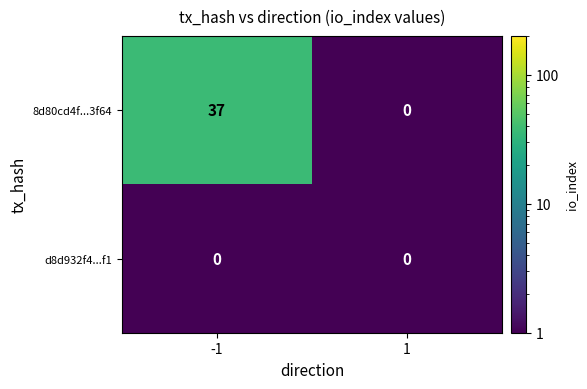

Reading right to left, list all the values displayed in this chart.

8d80cd4f...3f64: 0	37
d8d932f4...f1: 0	0